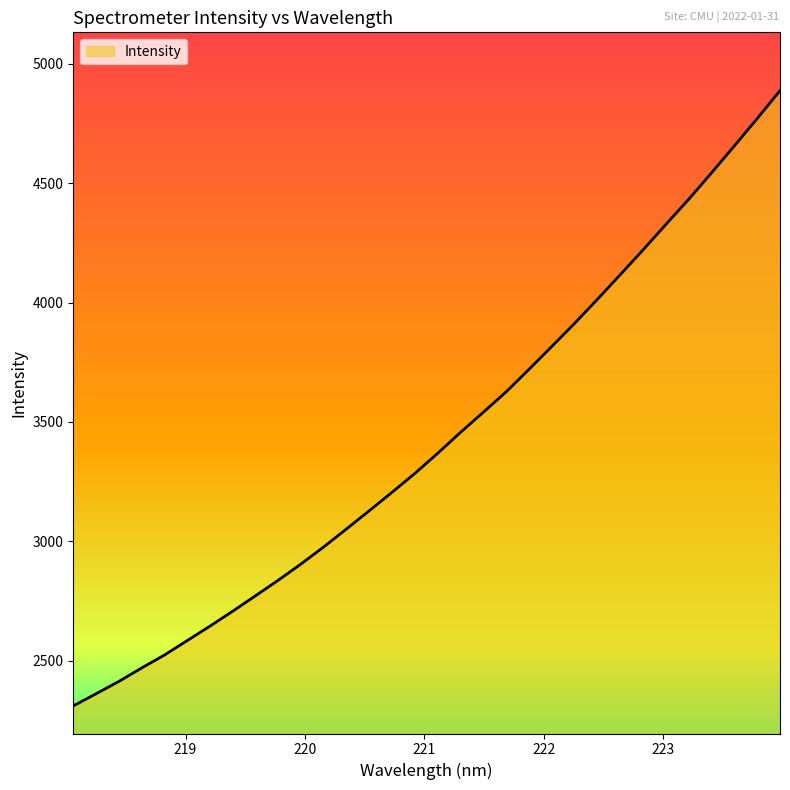

What is the change in value from 218.6332 to 223.7895?

+2301.4